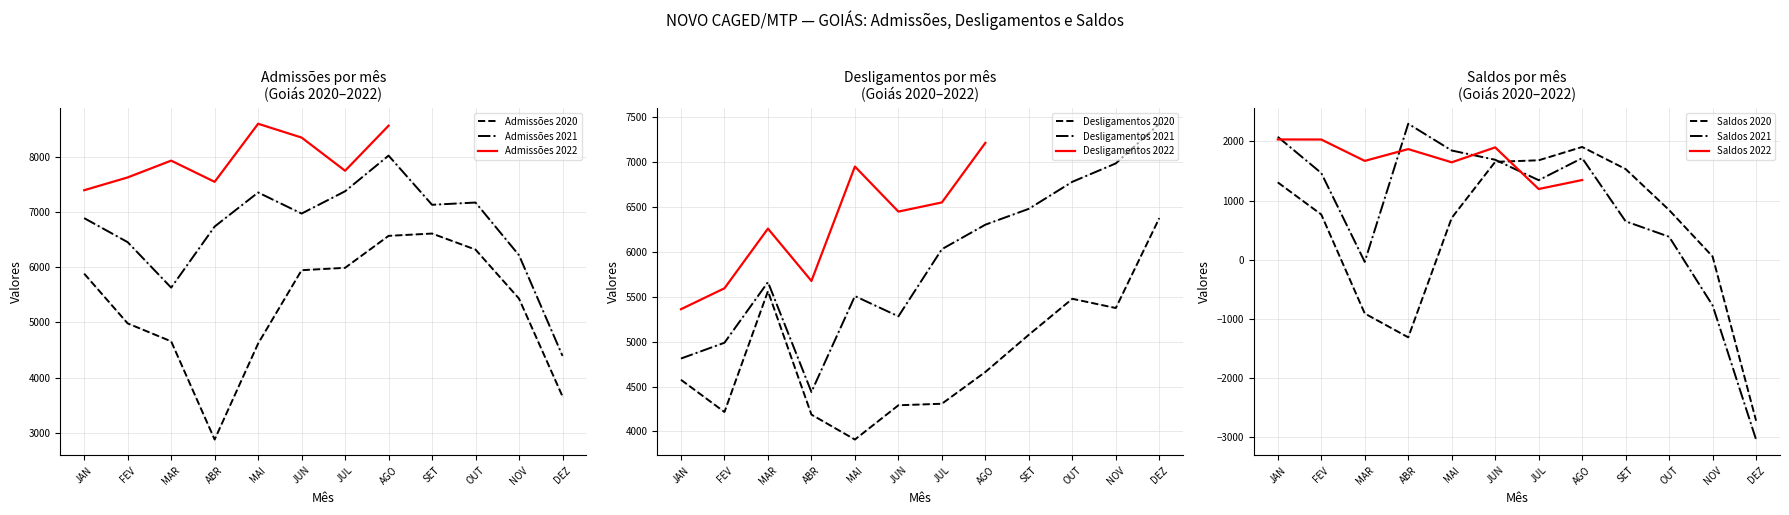

How many data points in Saldos 2021 are less than 1465?

6